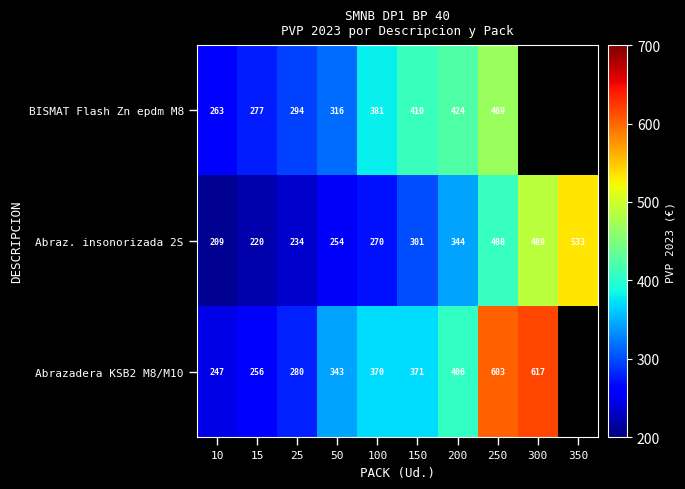

Is the value of BISMAT Flash Zn epdm M8 at 250 greater than the value of Abrazadera KSB2 M8/M10 at 100?

Yes